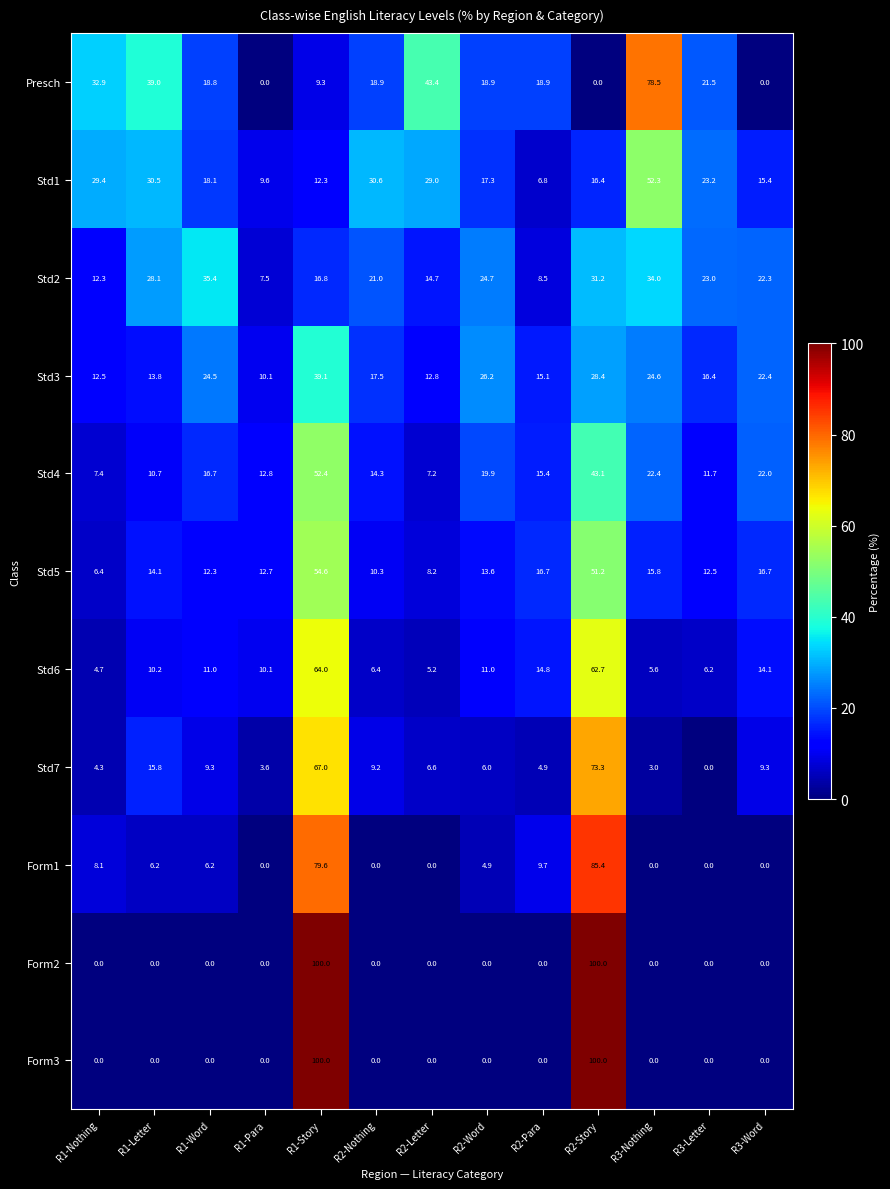

How many values in the Std2 series are below 22?

6